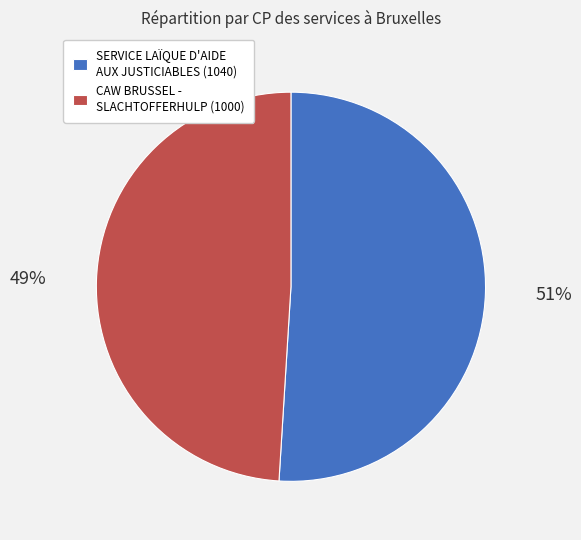

Rank the categories by value from highest to lowest.

SERVICE LAÏQUE D'AIDE AUX JUSTICIABLES, CAW BRUSSEL - SLACHTOFFERHULP